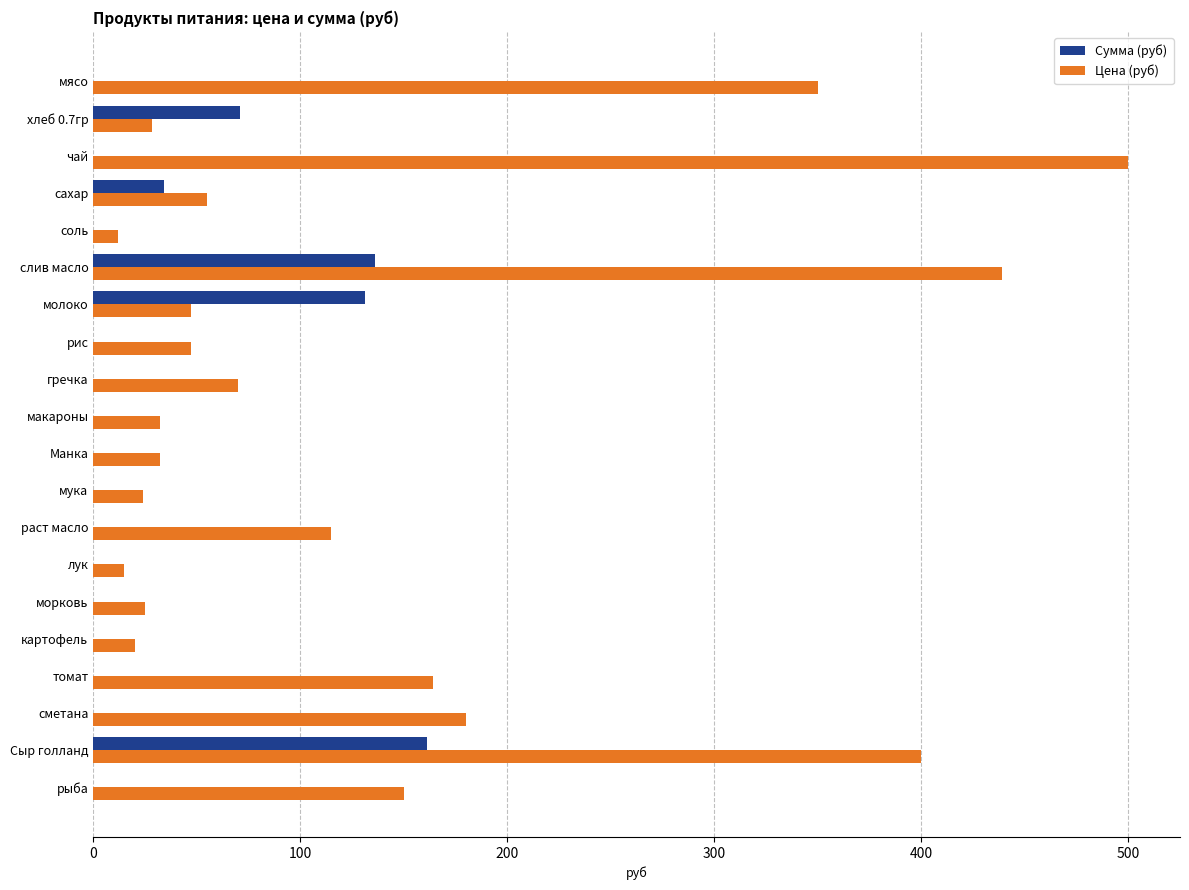

Count the number of data series in this chart.

2